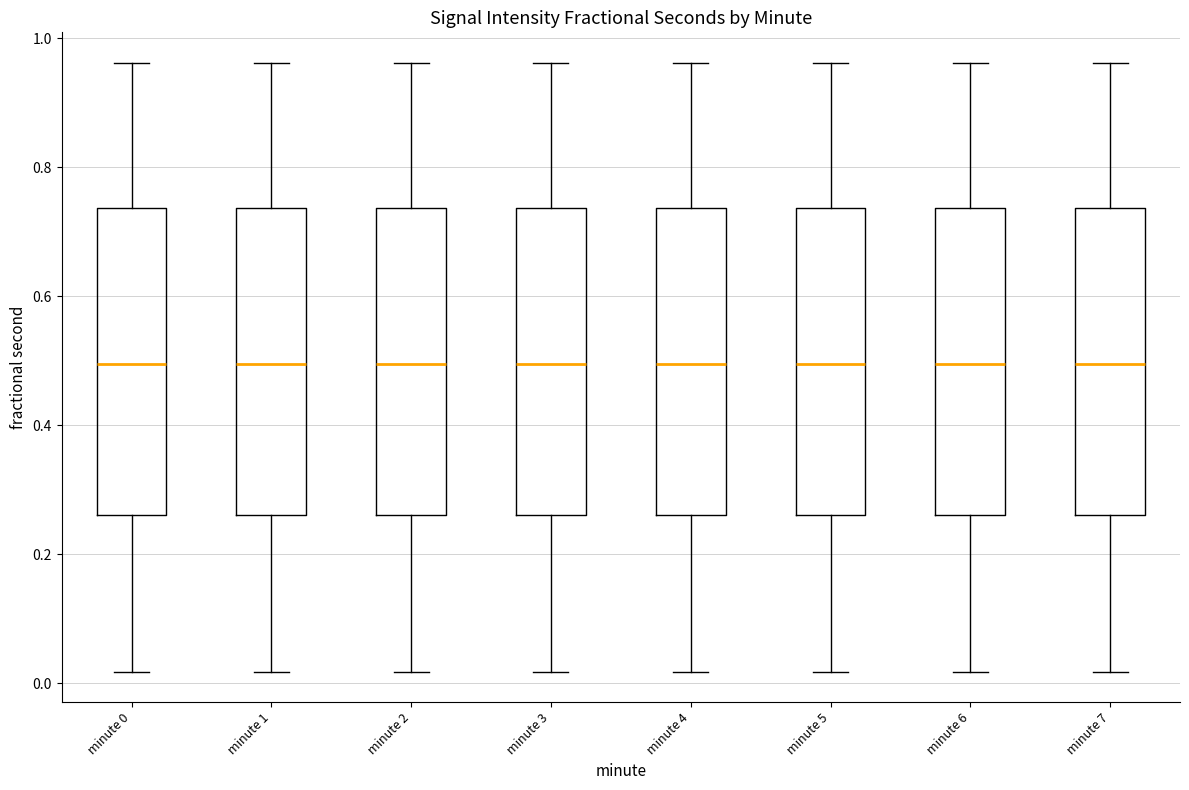

Reading left to right, transcribe this box plot: for each box, give where its median line is, the range the box spans, and where its two whiskers end, as read against the y-axis. The values are not printed on the chart, so give them approximately, as read against the axis.

minute 0: median 0.50, box 0.26 to 0.74, whiskers 0.02 to 0.96
minute 1: median 0.50, box 0.26 to 0.74, whiskers 0.02 to 0.96
minute 2: median 0.50, box 0.26 to 0.74, whiskers 0.02 to 0.96
minute 3: median 0.50, box 0.26 to 0.74, whiskers 0.02 to 0.96
minute 4: median 0.50, box 0.26 to 0.74, whiskers 0.02 to 0.96
minute 5: median 0.50, box 0.26 to 0.74, whiskers 0.02 to 0.96
minute 6: median 0.50, box 0.26 to 0.74, whiskers 0.02 to 0.96
minute 7: median 0.50, box 0.26 to 0.74, whiskers 0.02 to 0.96